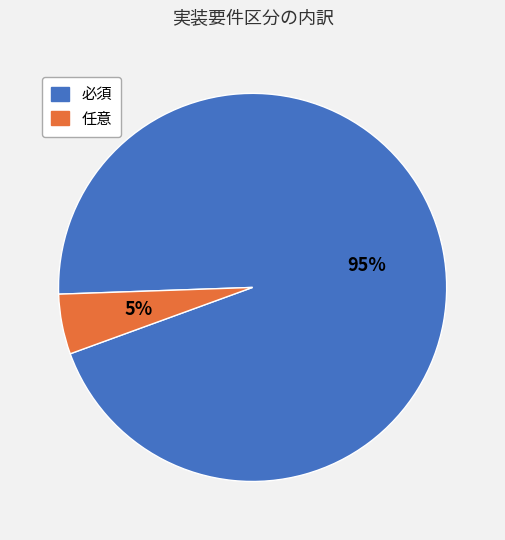

What is the smallest slice in the pie chart?

任意